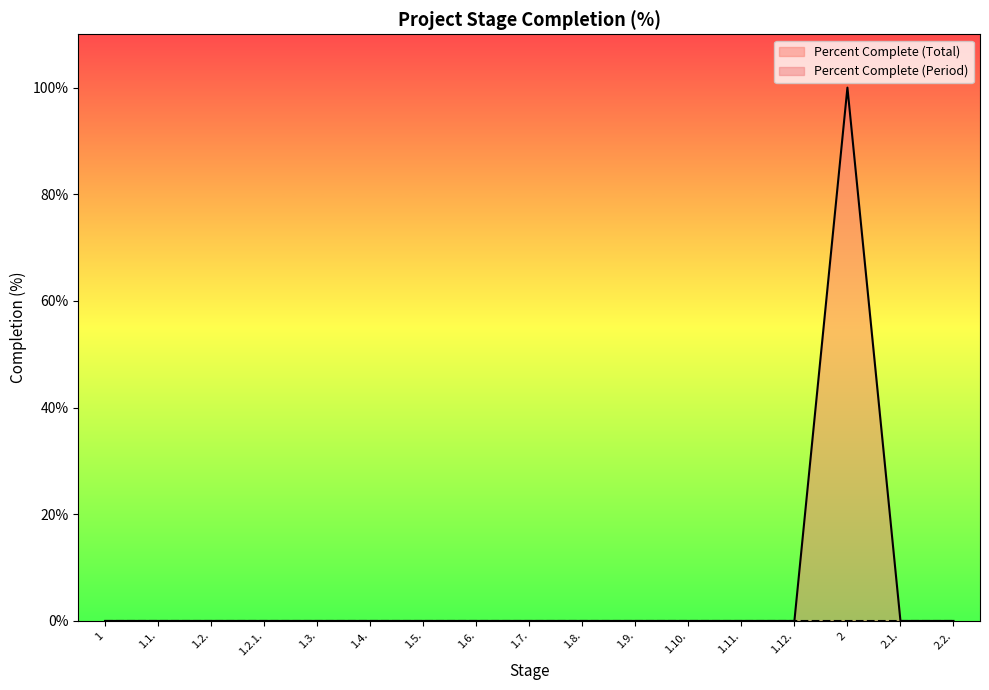

How many categories are shown in the chart?

17